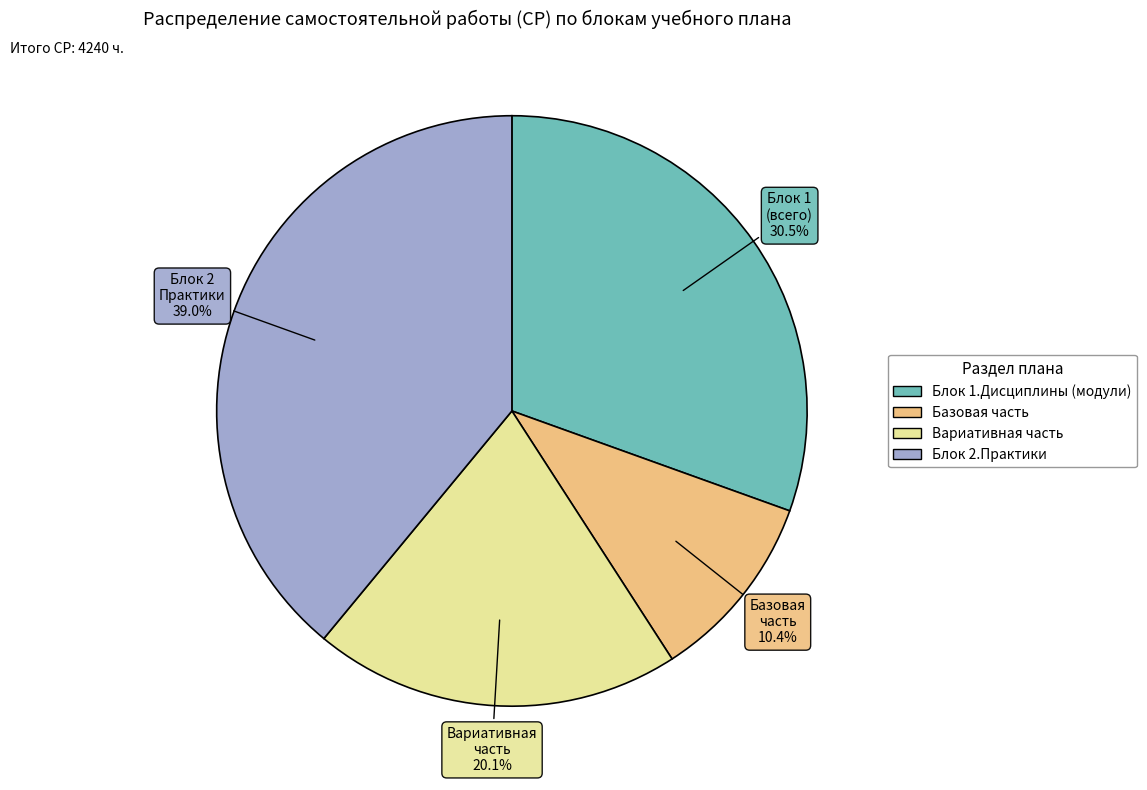

How many slices are in this pie chart?

4